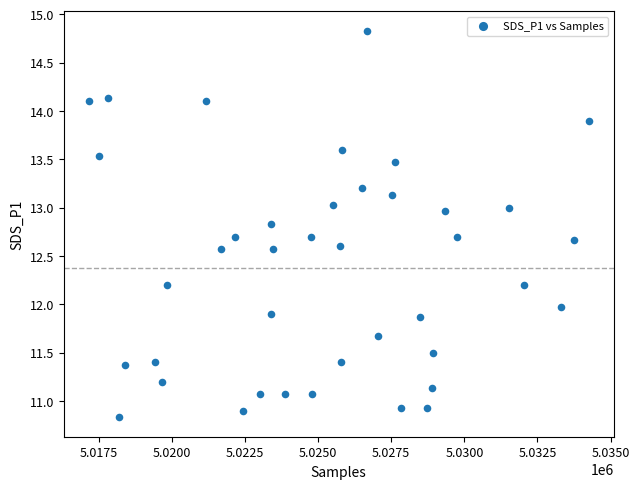

What is the range of Y values (max minus min)?

4.0